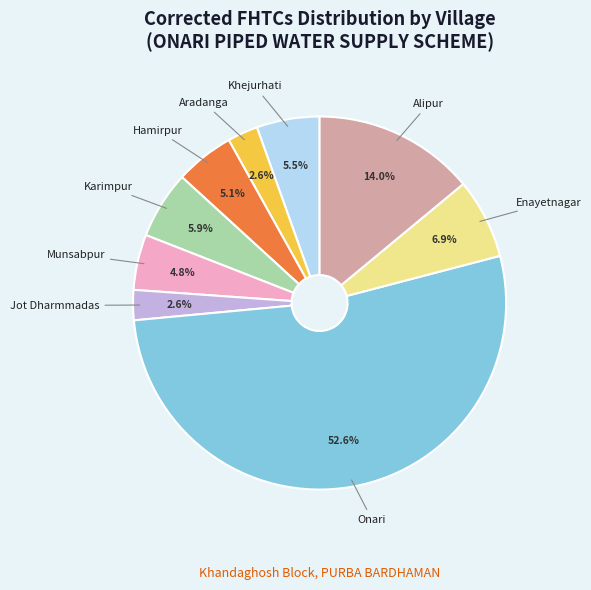

Is there any slice that represents more than half of the pie?

Yes